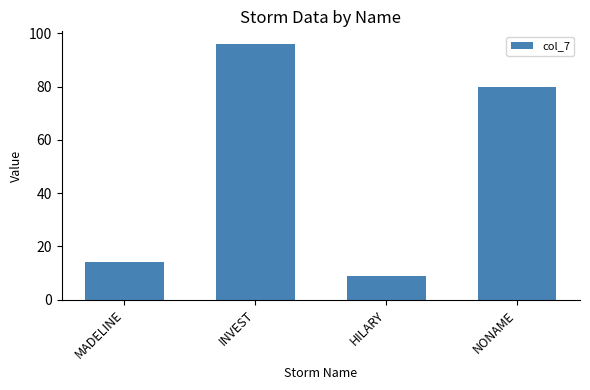

What is the label of the 4th bar from the left?

NONAME